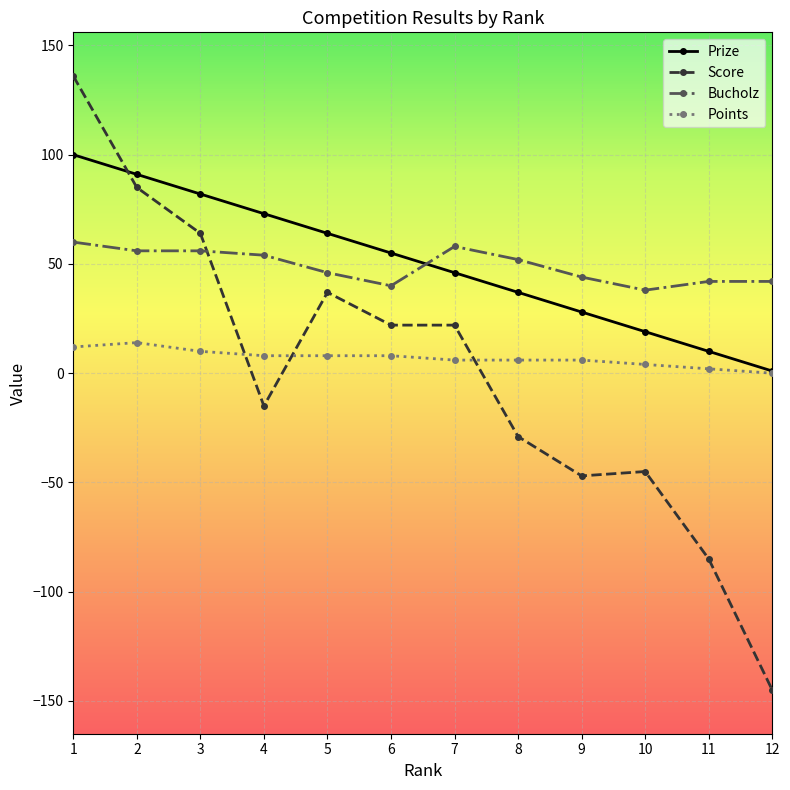

How many values in Points are above zero?

11